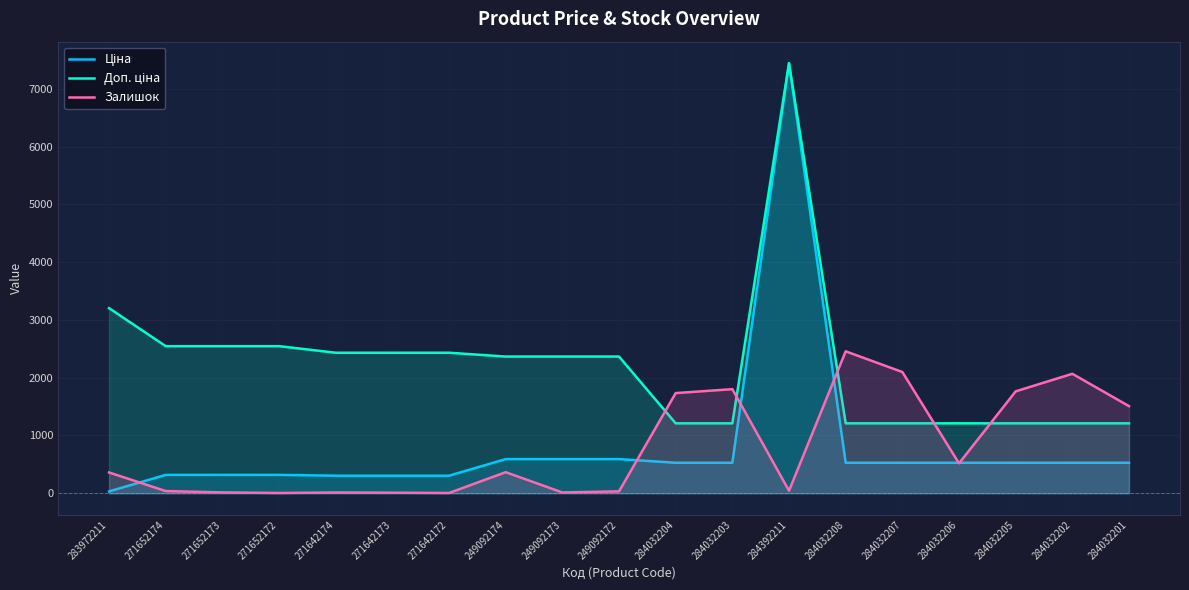

What is the label of the 7th point from the right?

284392211